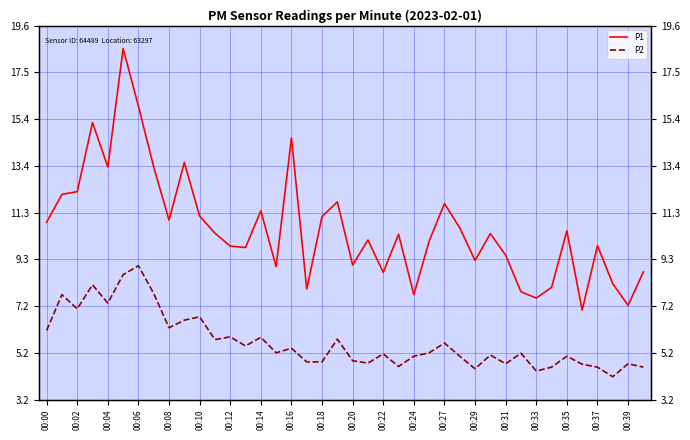

Which series has the largest total across all categories?

P1